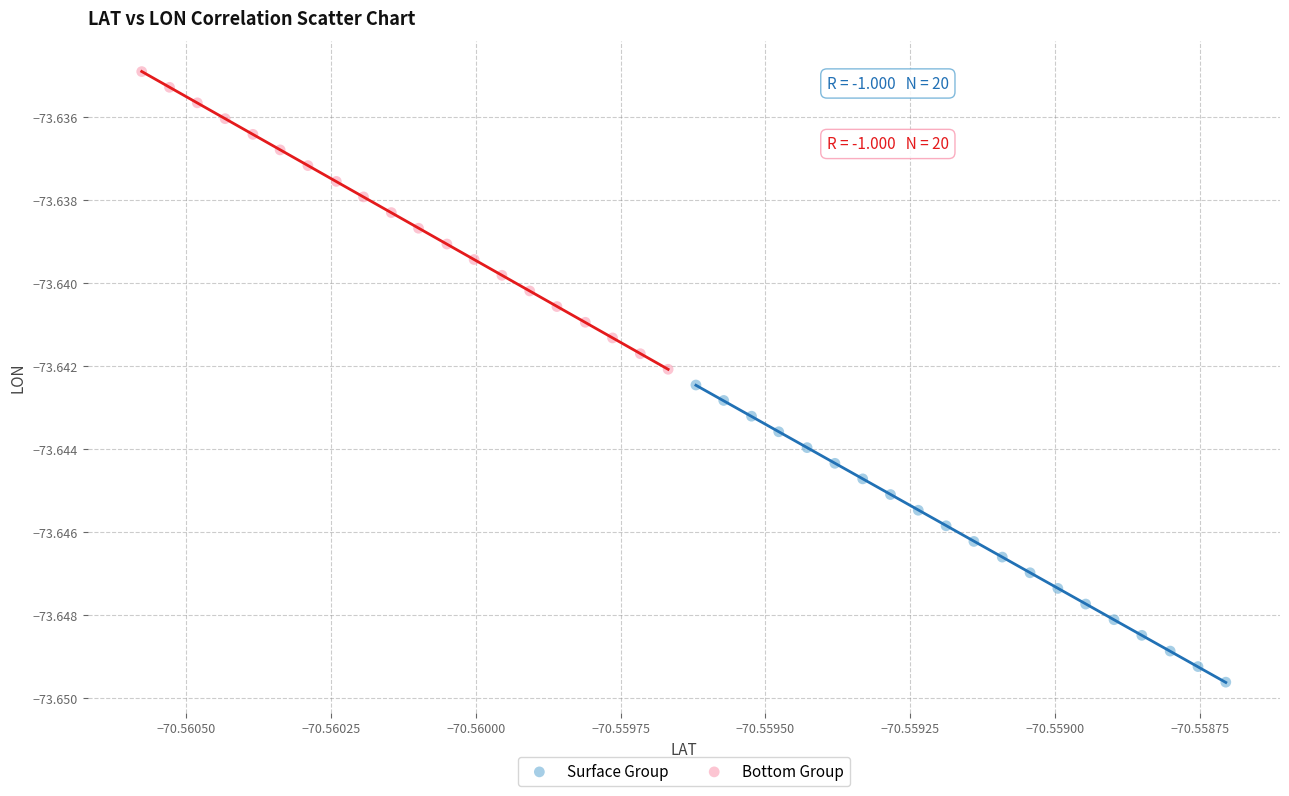

Which series has the widest spread of Y values?

Bottom Group